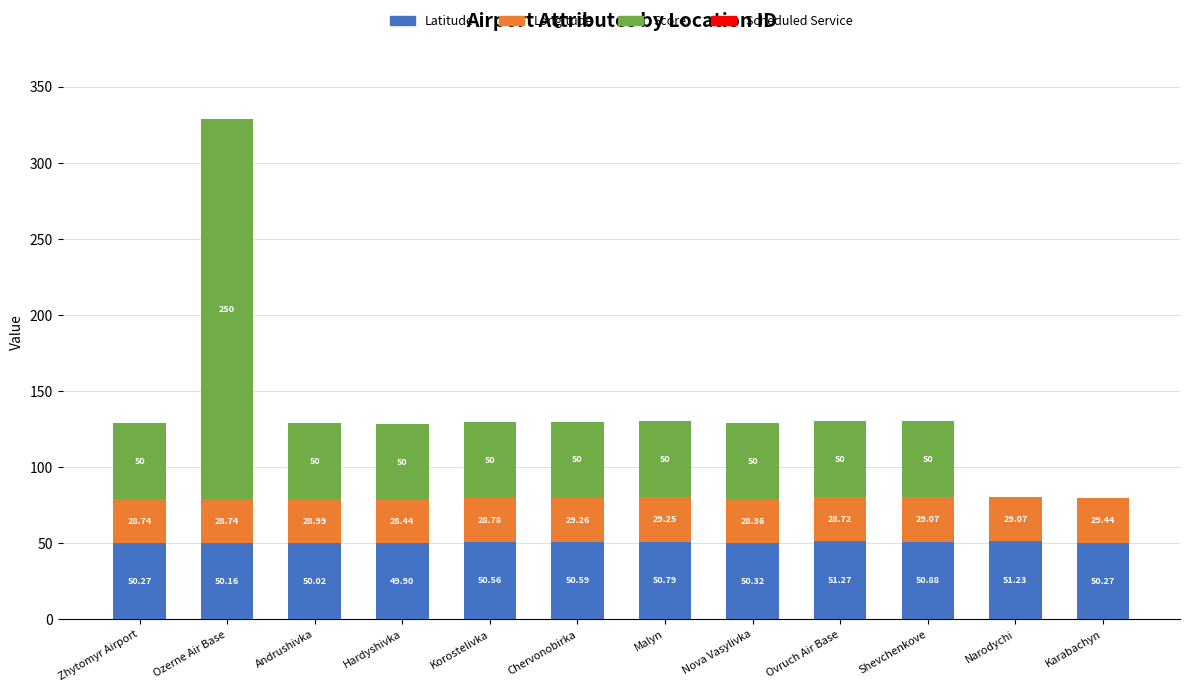

What is the total value across all series at Narodychi?

80.3